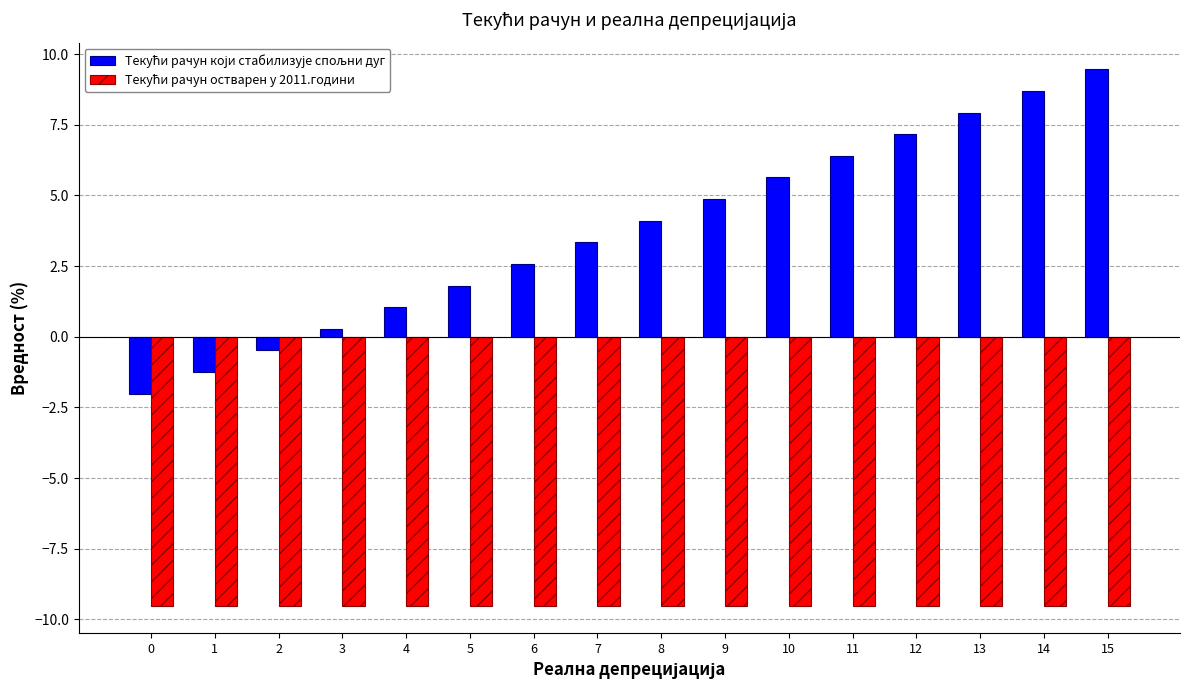

What is the spread (max minus min) of values at 4?

10.6